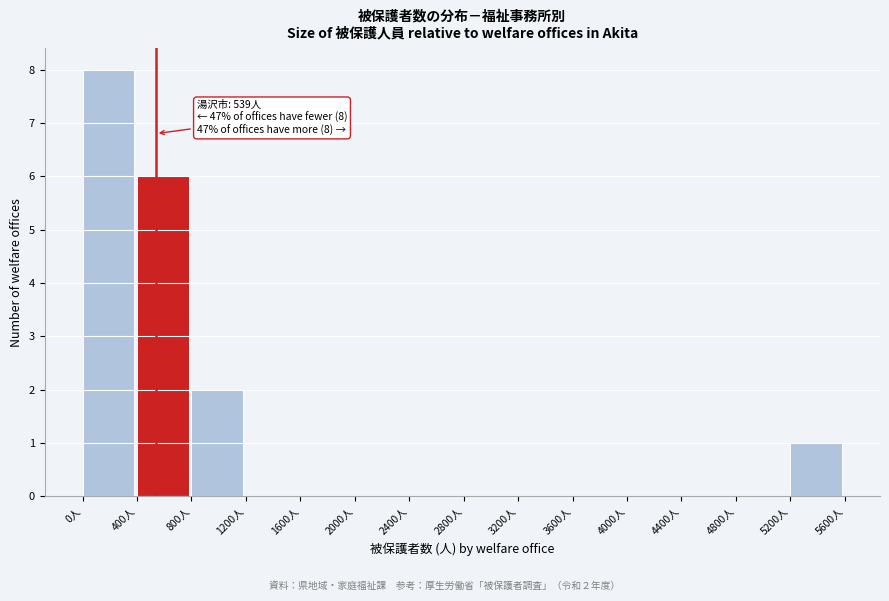

Which range on the x-axis has the tallest bar?

0 to 400